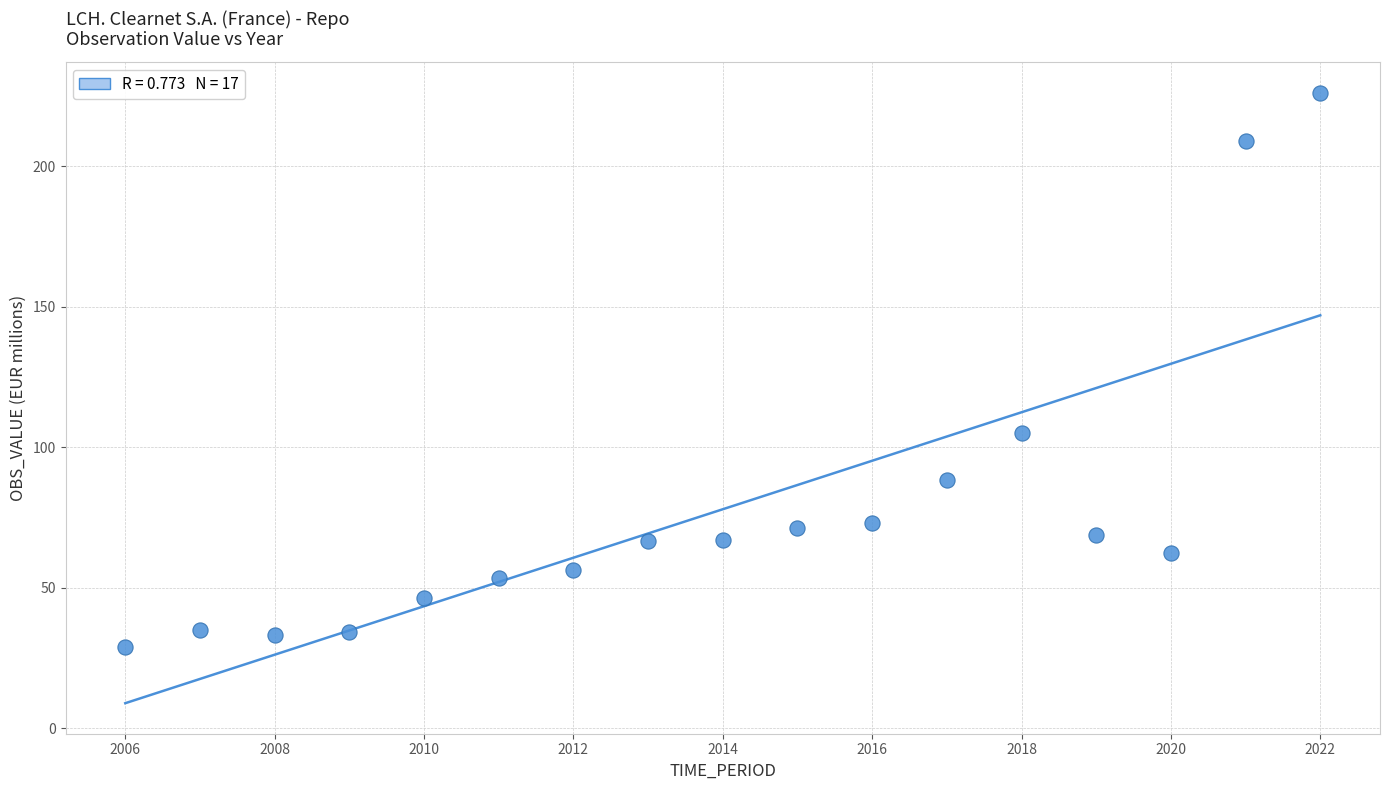

What is the range of Y values (max minus min)?

197.1